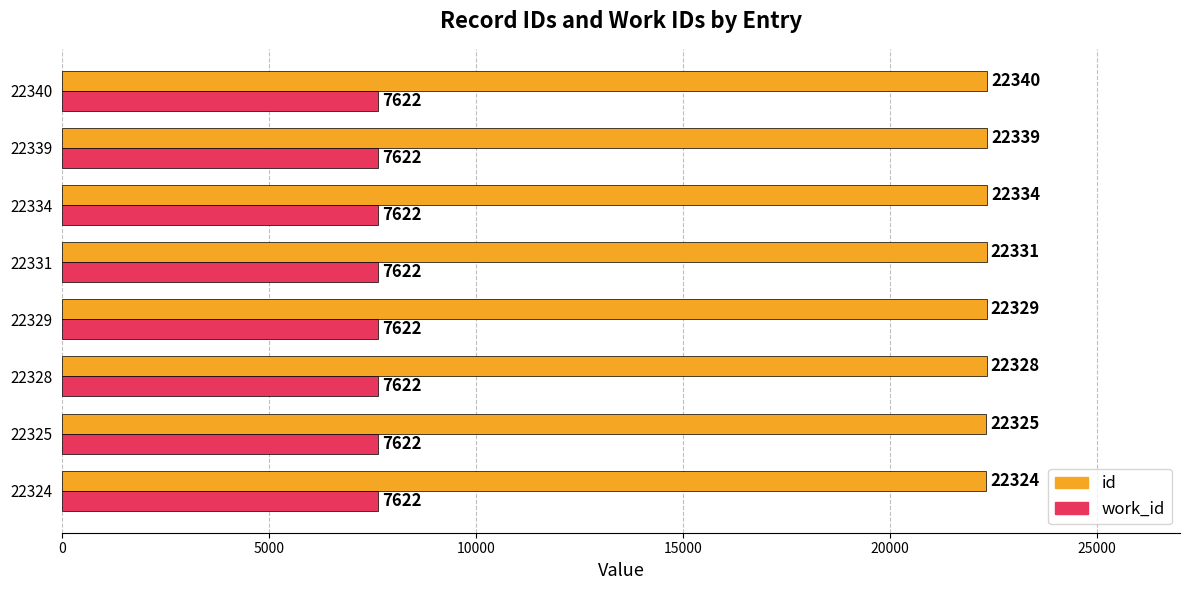

What are all the series names shown in the legend?

id, work_id